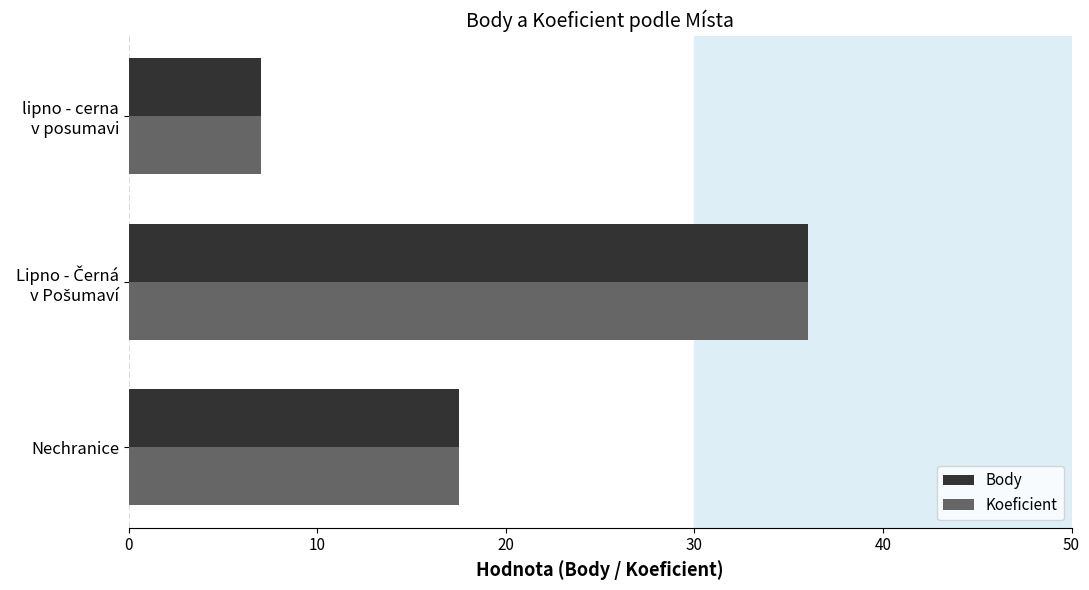

What is the sum of all Koeficient values?

60.5